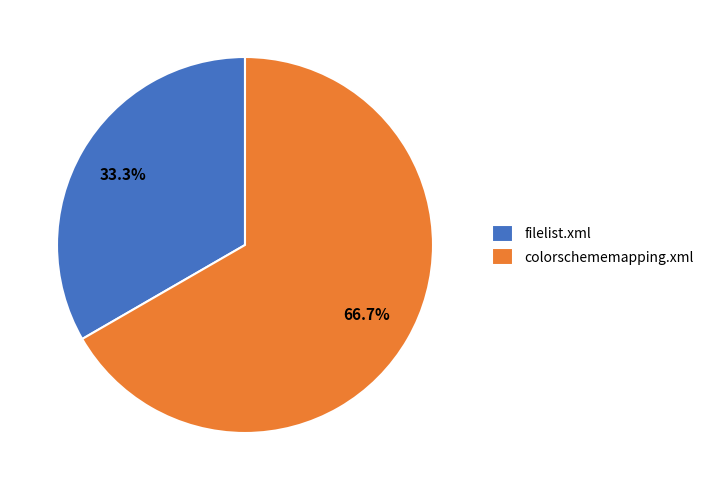

What is the ratio of the value at colorschememapping.xml to the value at filelist.xml?

2.0